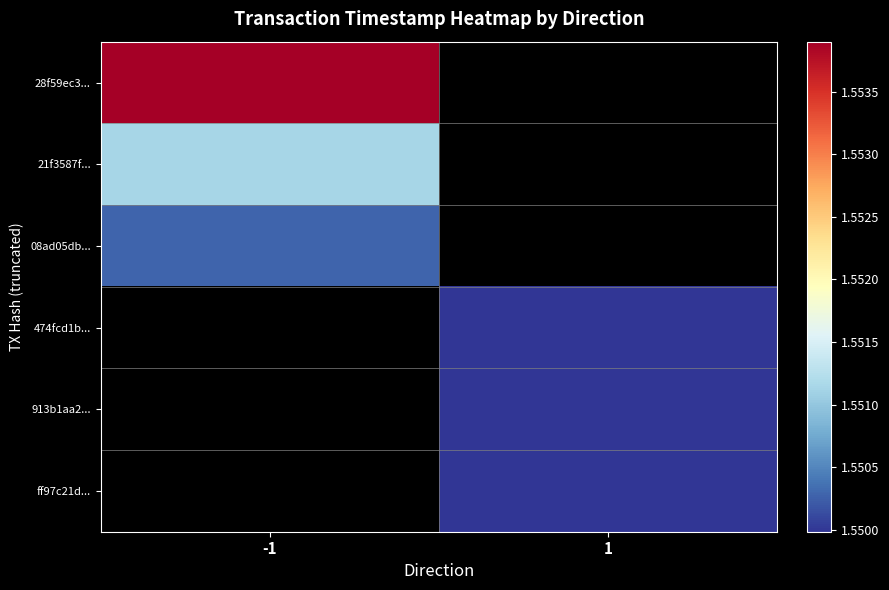

At how many categories does at least one series exceed 1550822676?

1